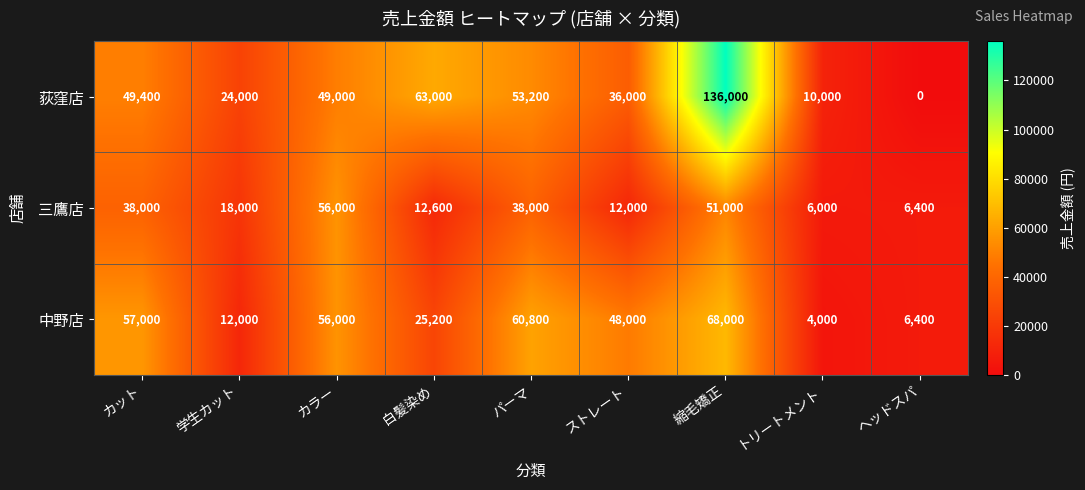

True or false: 三鷹店 has a value of 26219 at 学生カット.

False